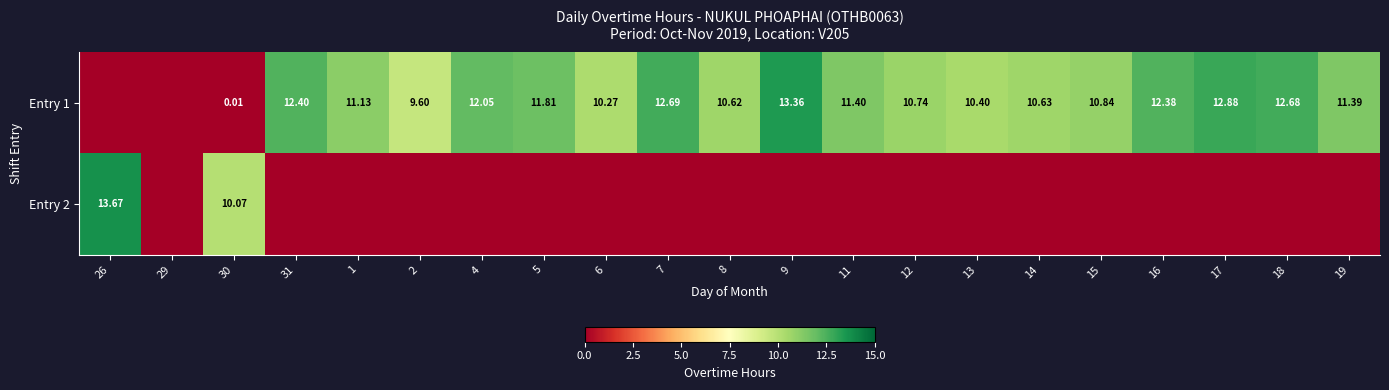

At which category is the sum across all series the highest?

26